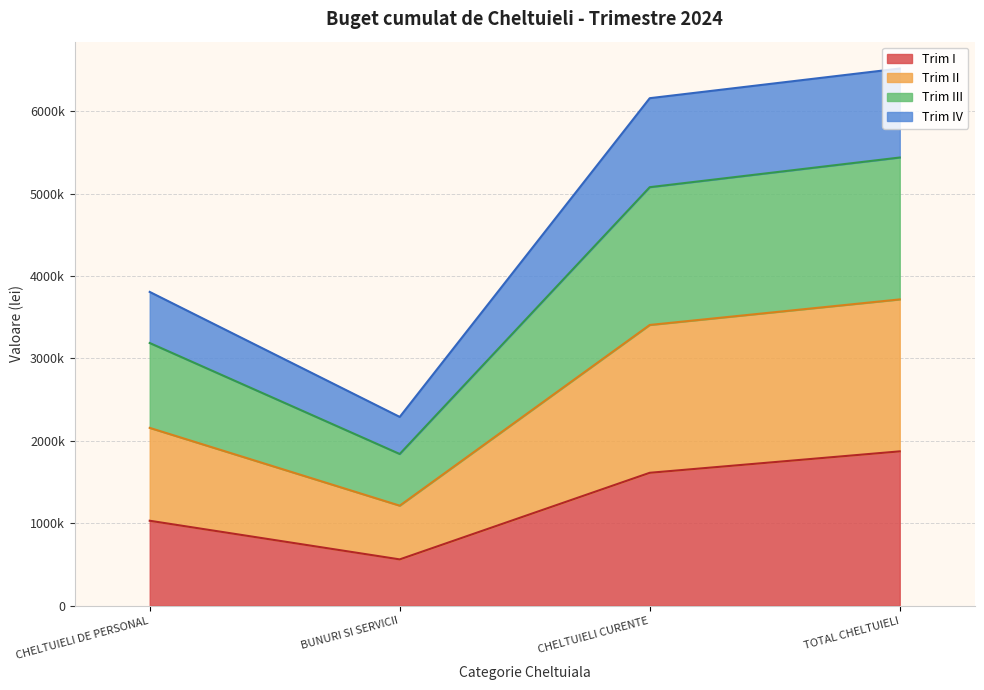

What are all the series names shown in the legend?

Trim I, Trim II, Trim III, Trim IV